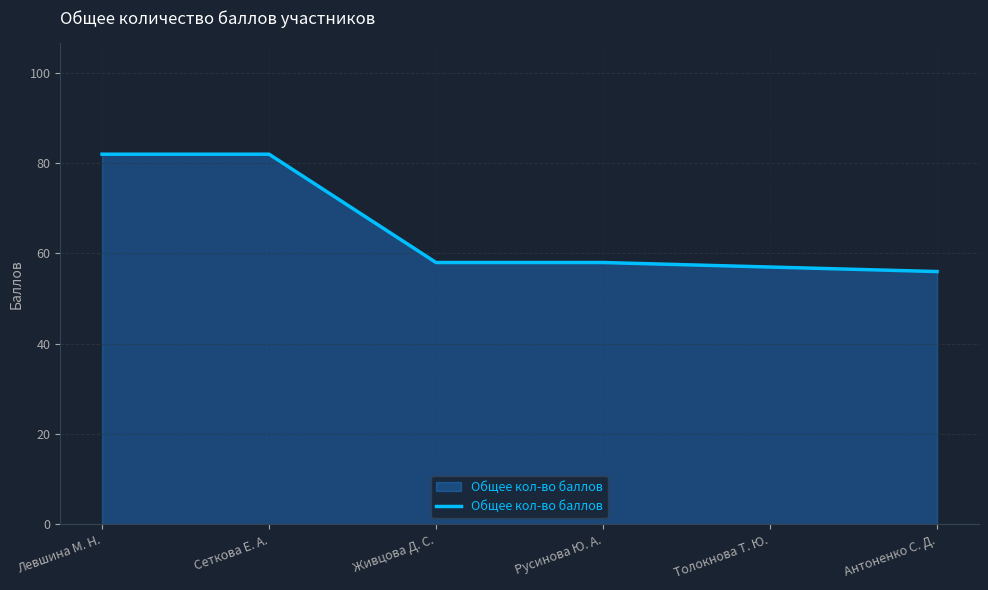

Is it true that the value at Сеткова Е. А. is 132?

False